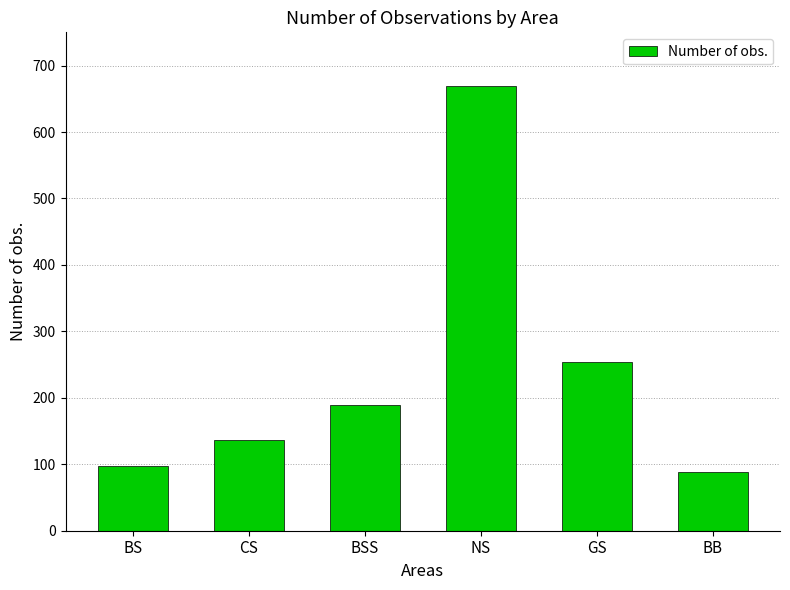

Rank the categories by value from lowest to highest.

BB, BS, CS, BSS, GS, NS